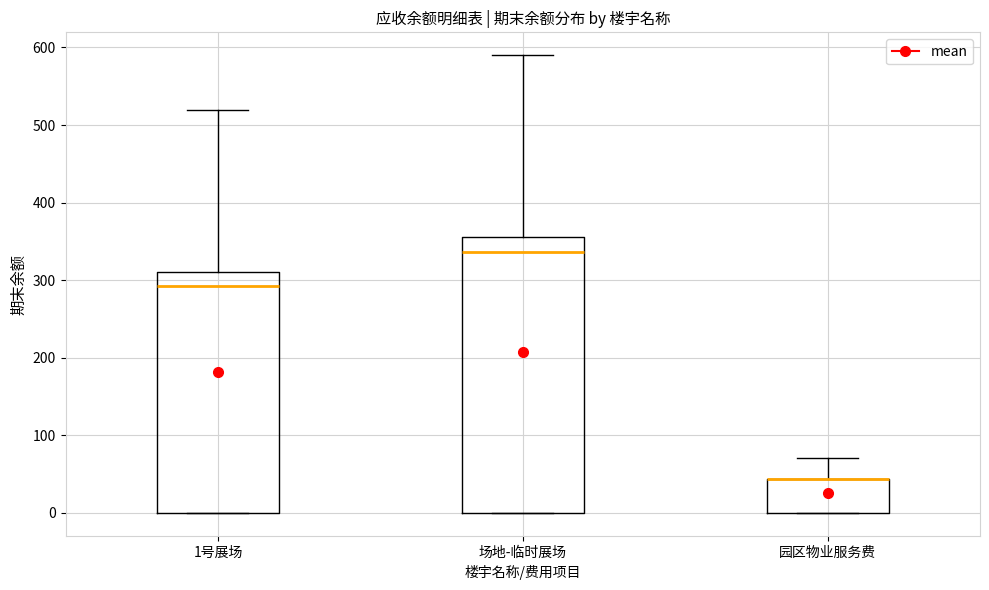

Reading left to right, transcribe this box plot: for each box, give where its median line is, the range the box spans, and where its two whiskers end, as read against the y-axis. The values are not printed on the chart, so give them approximately, as read against the axis.

1号展场: median 290, box 0 to 310, whiskers 0 to 520
场地-临时展场: median 340, box 0 to 360, whiskers 0 to 590
园区物业服务费: median 40 (drawn on the box's upper edge), box 0 to 40, whiskers 0 to 70